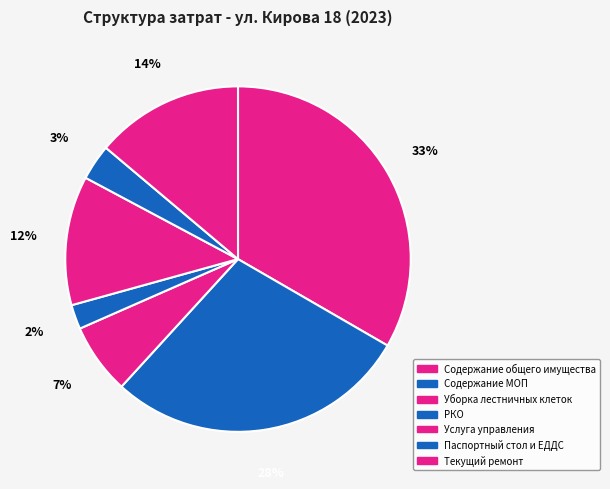

How many segments does this pie chart have?

7